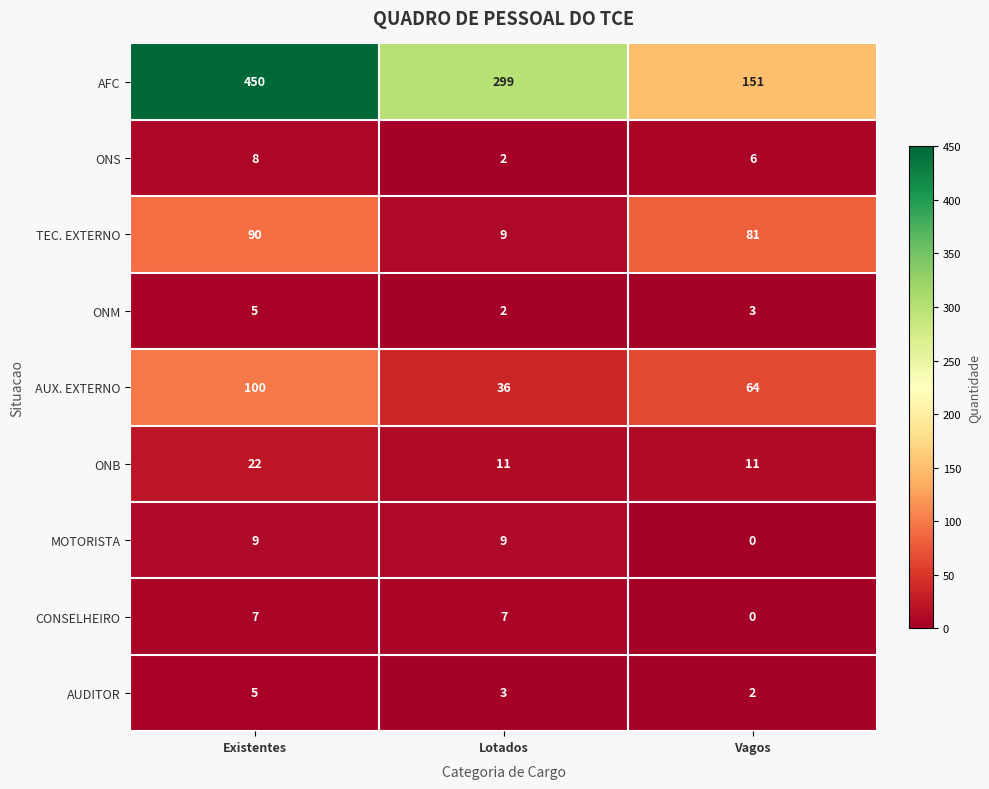

How many data points does each series have?

3